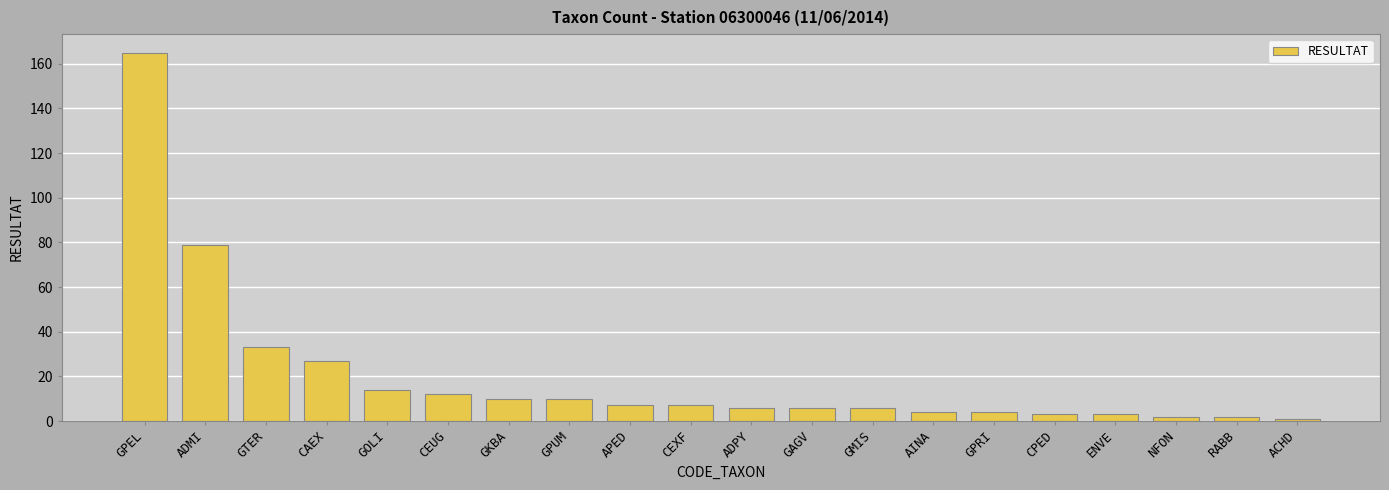

What is the label of the 17th bar from the right?

CAEX